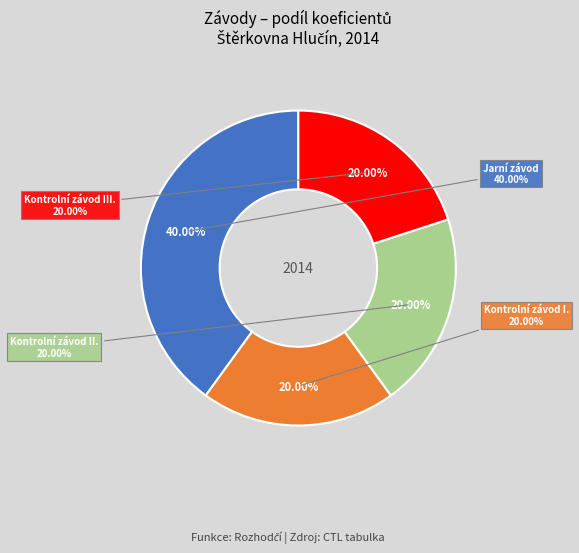

Which category has the biggest portion of the pie?

Jarní závod